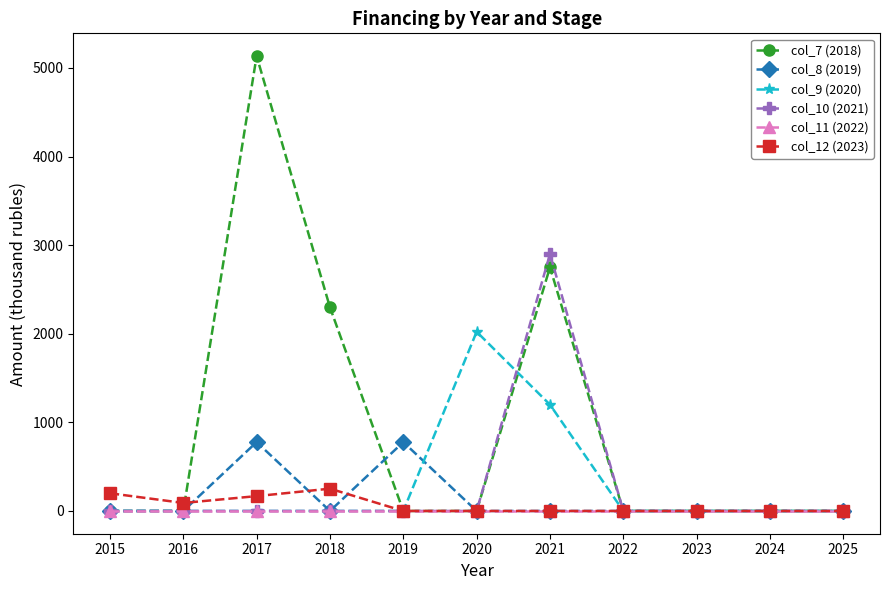

Reading left to right, transcribe all the data shown in this chart.

col_7 (2018): 0.0	0.0	5133.8	2298.2	0.0	0.0	2750.0	0.0	0.0	0.0	0.0
col_8 (2019): 0.0	0.0	777.3	0.0	777.3	0.0	0.0	0.0	0.0	0.0	0.0
col_9 (2020): 0.0	0.0	0.0	0.0	0.0	2022.7	1200.0	0.0	0.0	0.0	0.0
col_10 (2021): 0.0	0.0	0.0	0.0	0.0	0.0	2900.0	0.0	0.0	0.0	0.0
col_11 (2022): 0.0	0.0	0.0	0.0	0.0	0.0	0.0	0.0	0.0	0.0	0.0
col_12 (2023): 200.0	90.6	167.7	251.8	0.0	0.0	0.0	0.0	0.0	0.0	0.0